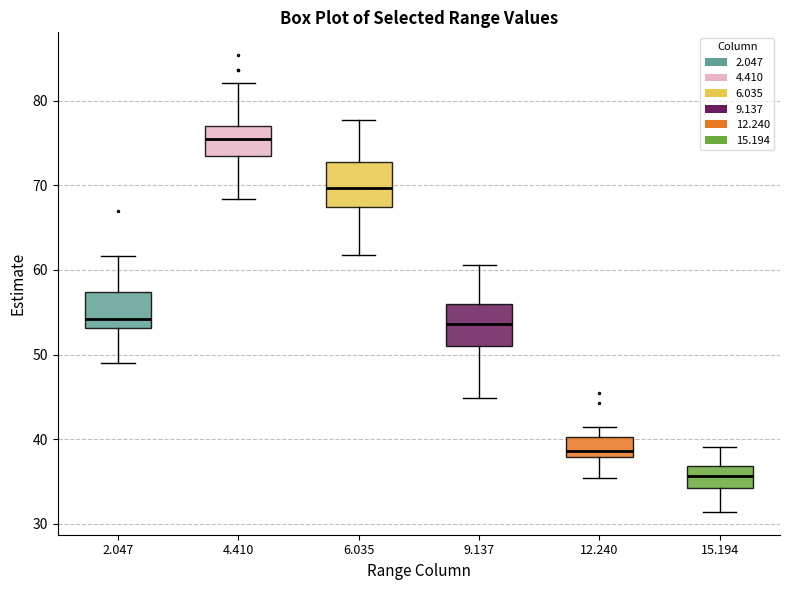

Where does the lower whisker of the box at x = 12.240 end on the y-axis? The values are not printed on the chart, so give them approximately, as read against the axis.

35